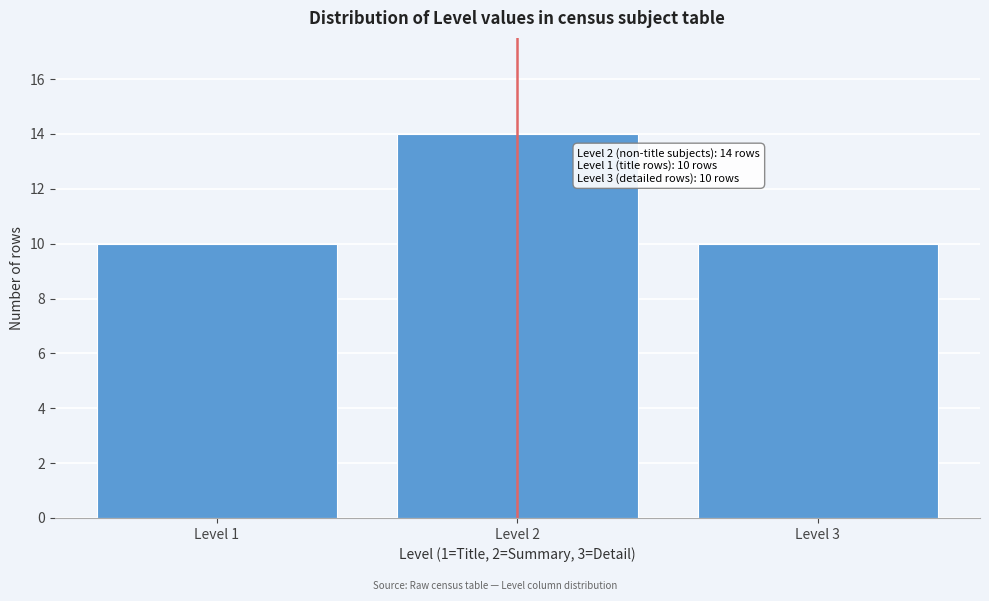

Reading right to left, extract all data points from this chart.

10	14	10